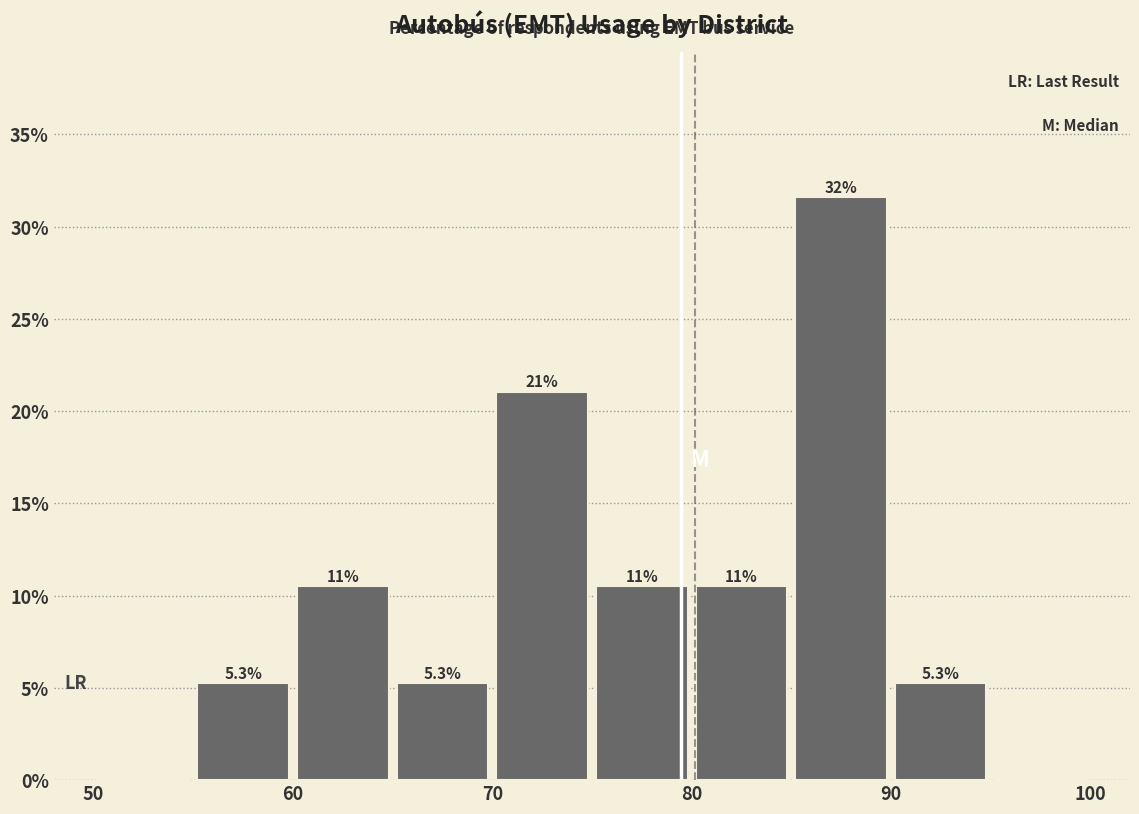

Over which range of the x-axis is the bar tallest?

85 to 90